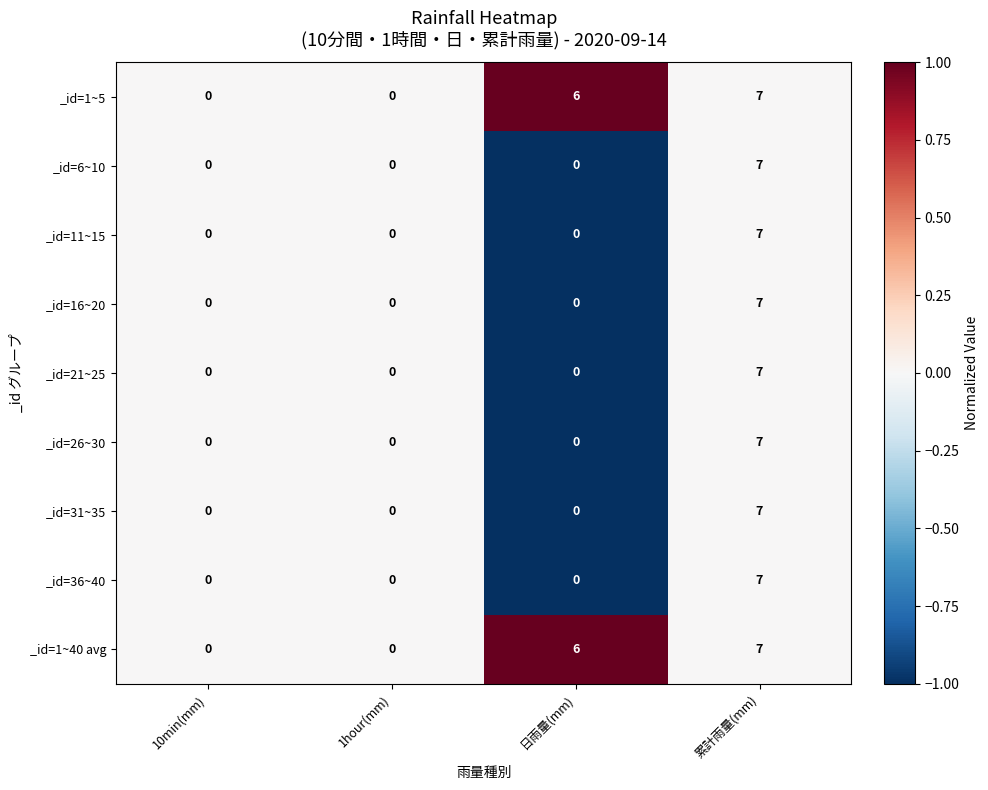

How many series are shown in this chart?

9